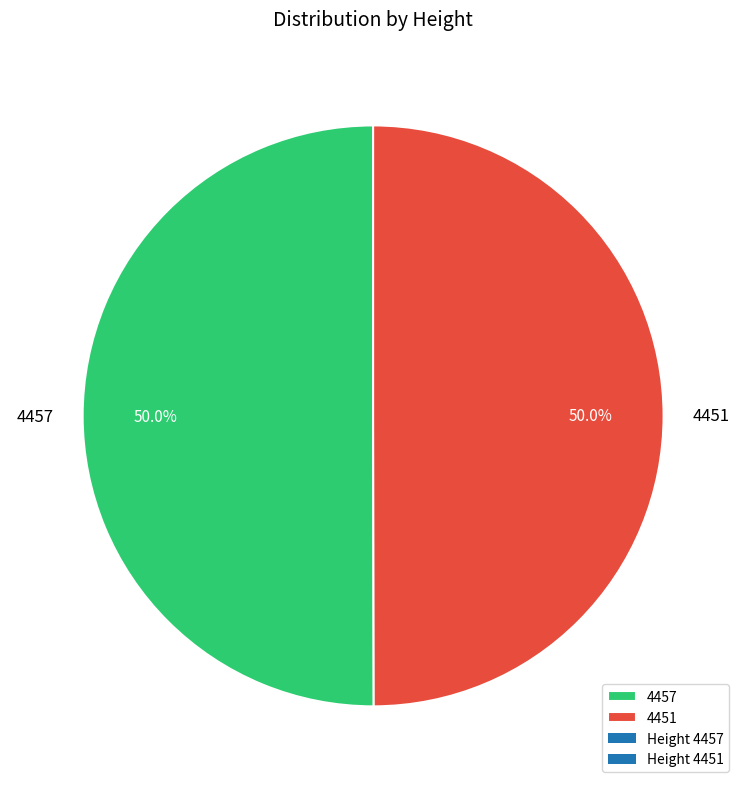

The 4451 slice represents 50% of the pie. True or false?

True